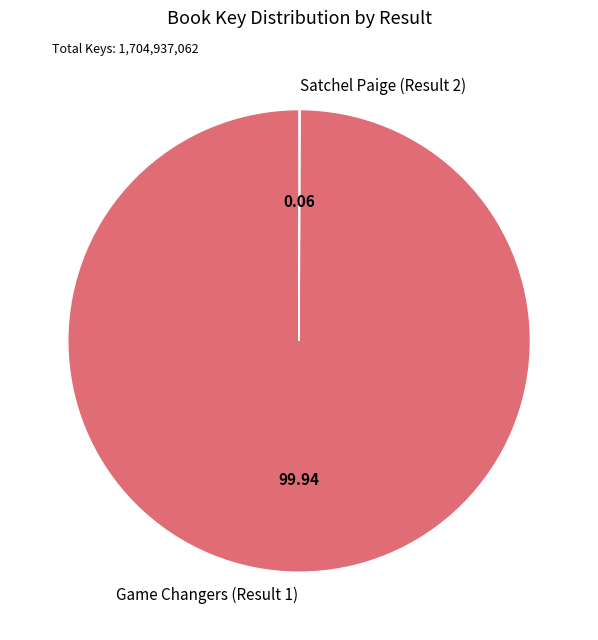

Is Game Changers (Result 1) the majority of the pie?

Yes